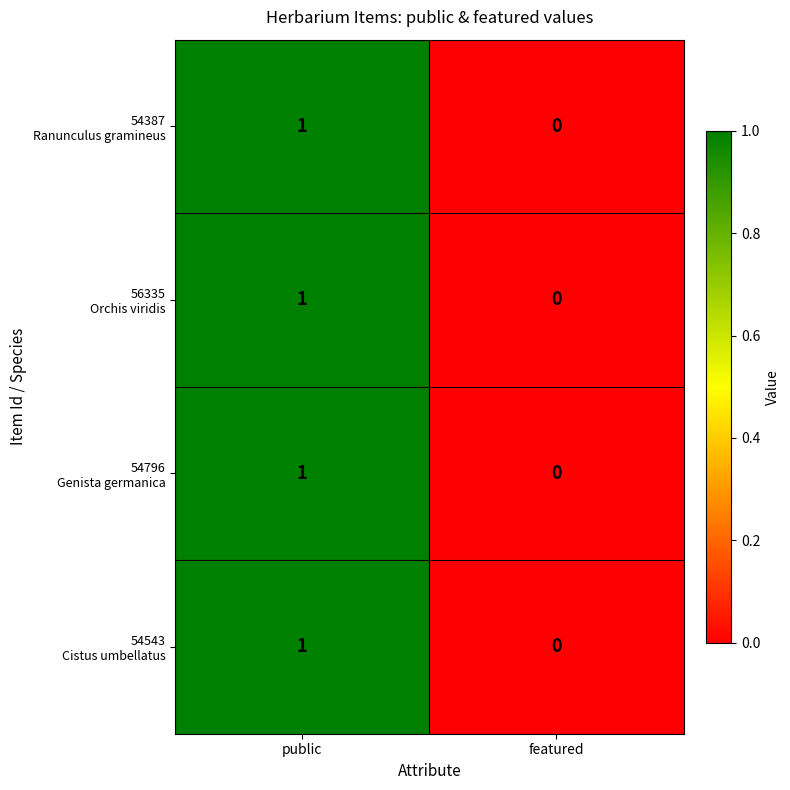

Which category has the highest value across all series?

public